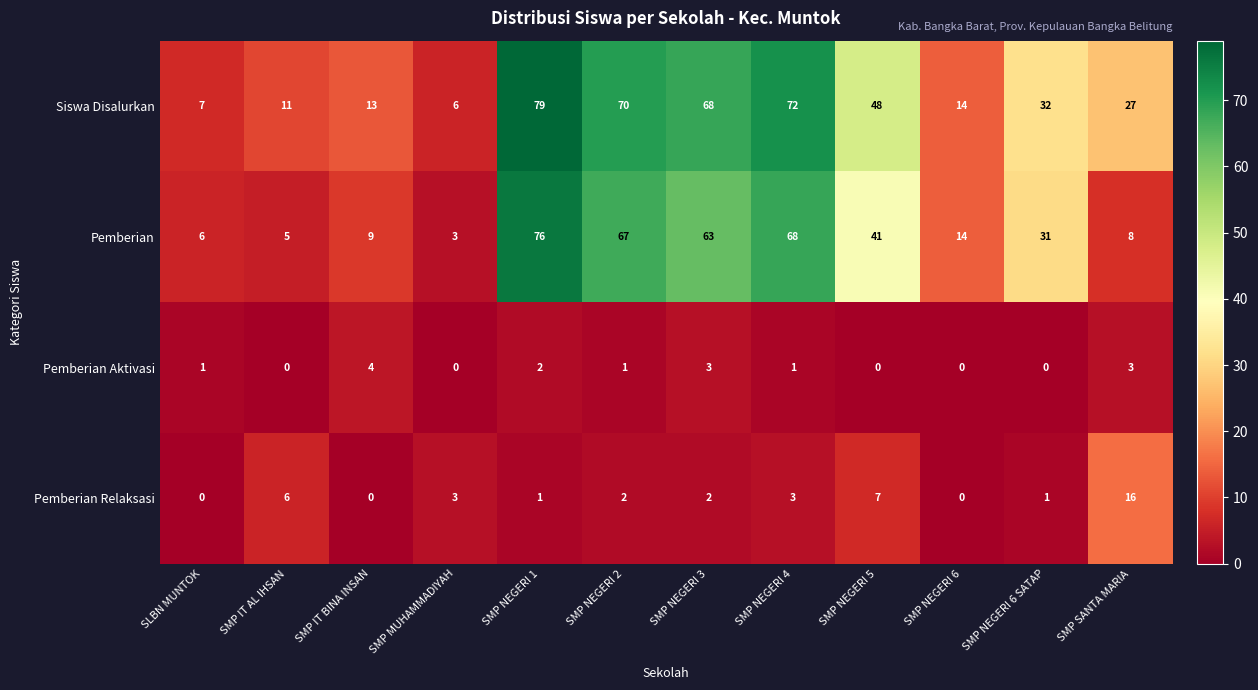

Which label corresponds to the largest value in the chart?

SMP NEGERI 1